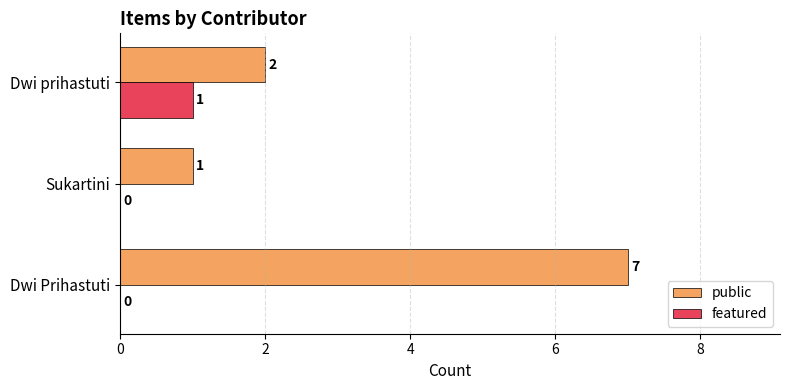

Is the value of featured at Dwi prihastuti greater than the value of public at Dwi prihastuti?

No